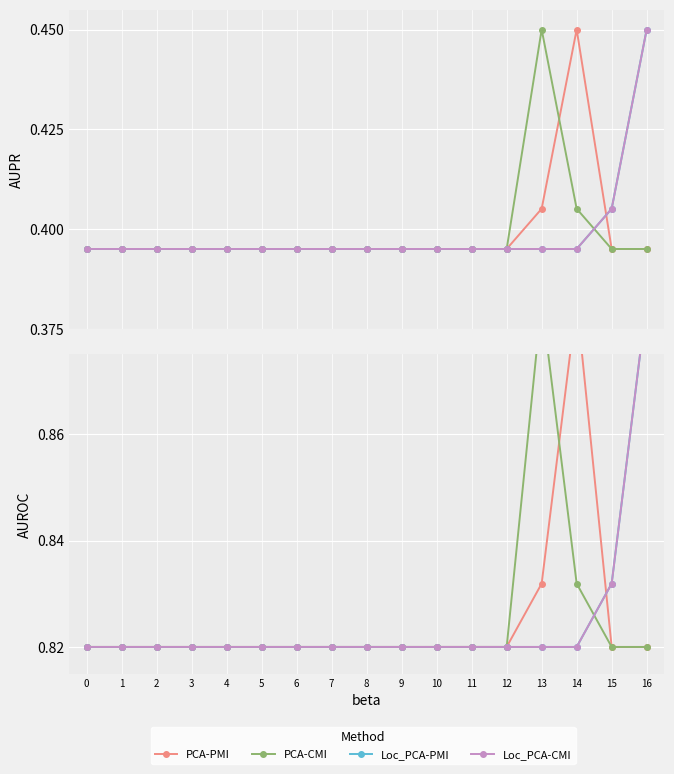

What is the sum of all PCA-PMI values?

14.0